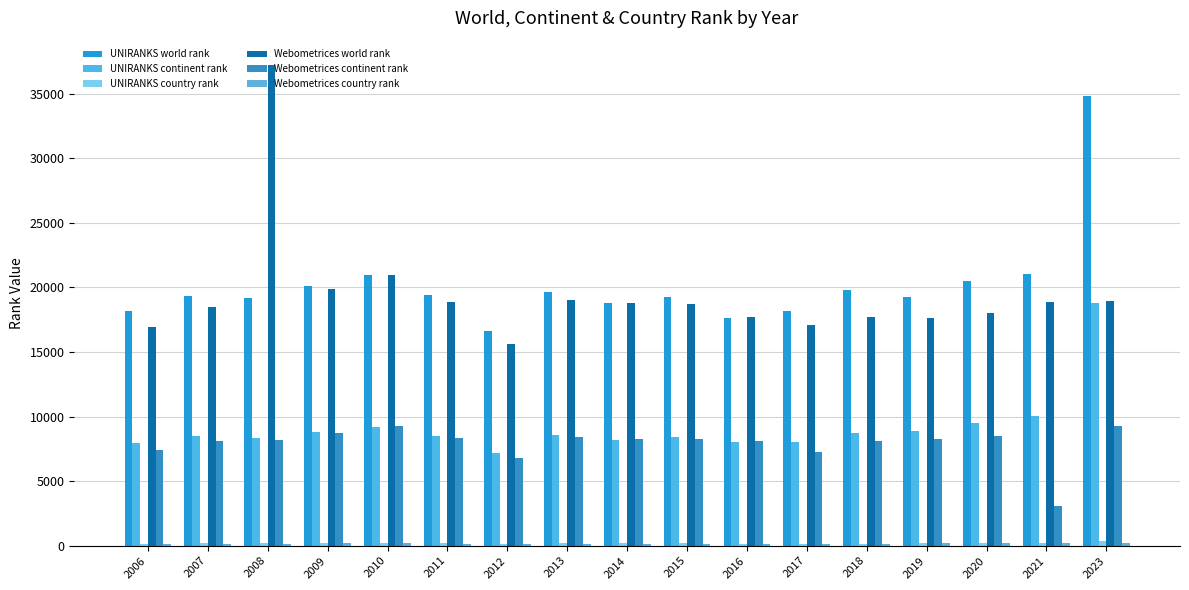

What is the value of the UNIRANKS world rank bar at the 2nd from the left?

19322